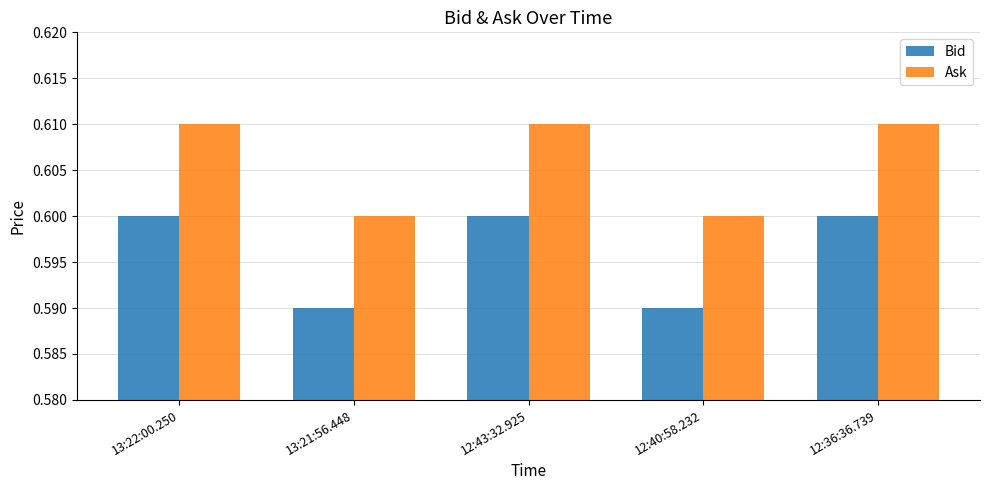

What is the sum of all Bid values?

3.0